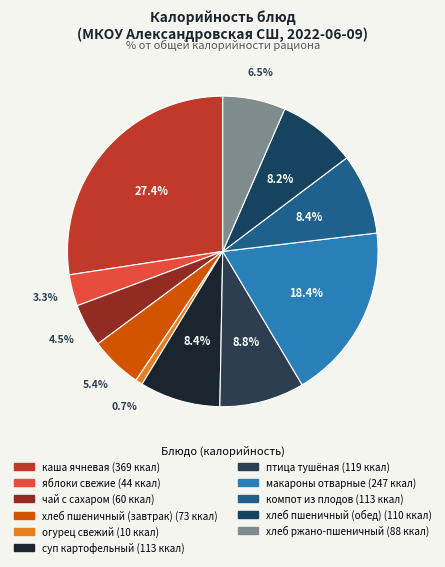

Is the sum of компот из плодов and каша ячневая greater than half?

No